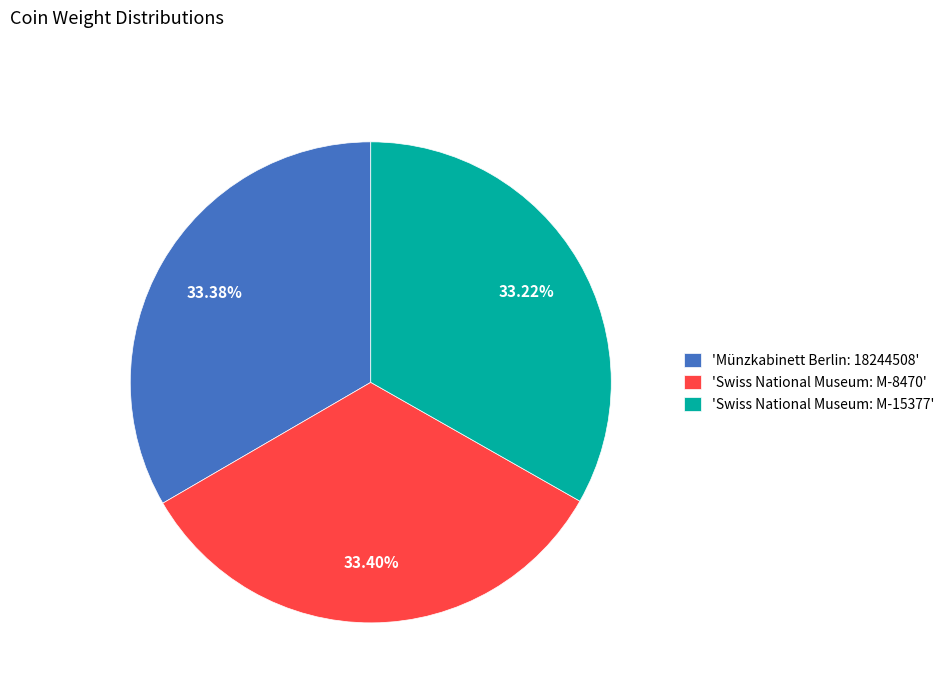

Does 'Swiss National Museum: M-8470' represent more than half of the total?

No